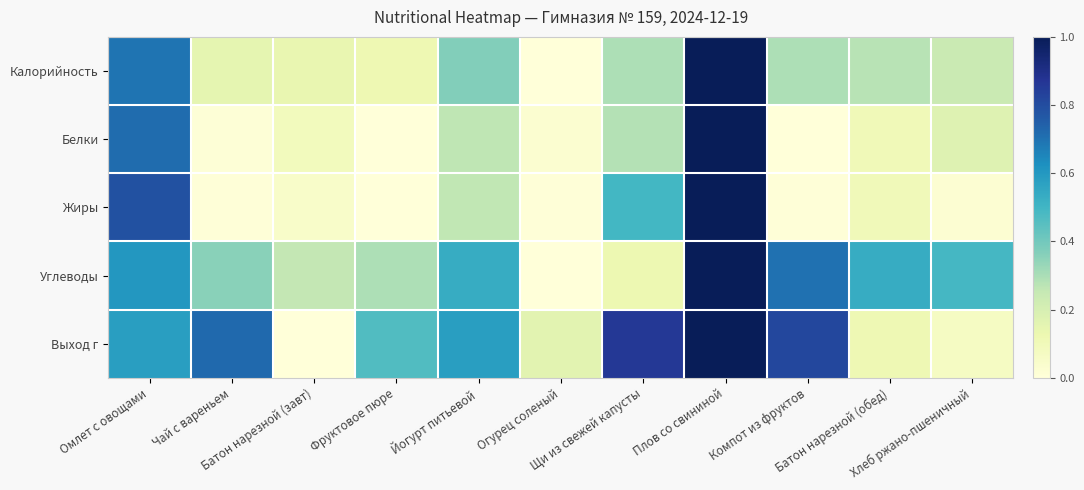

What is the greatest value displayed?

1.0